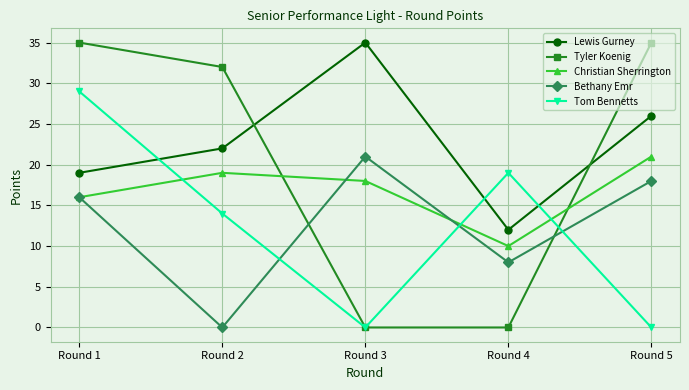

Is it true that Tom Bennetts equals 29 at Round 1?

True